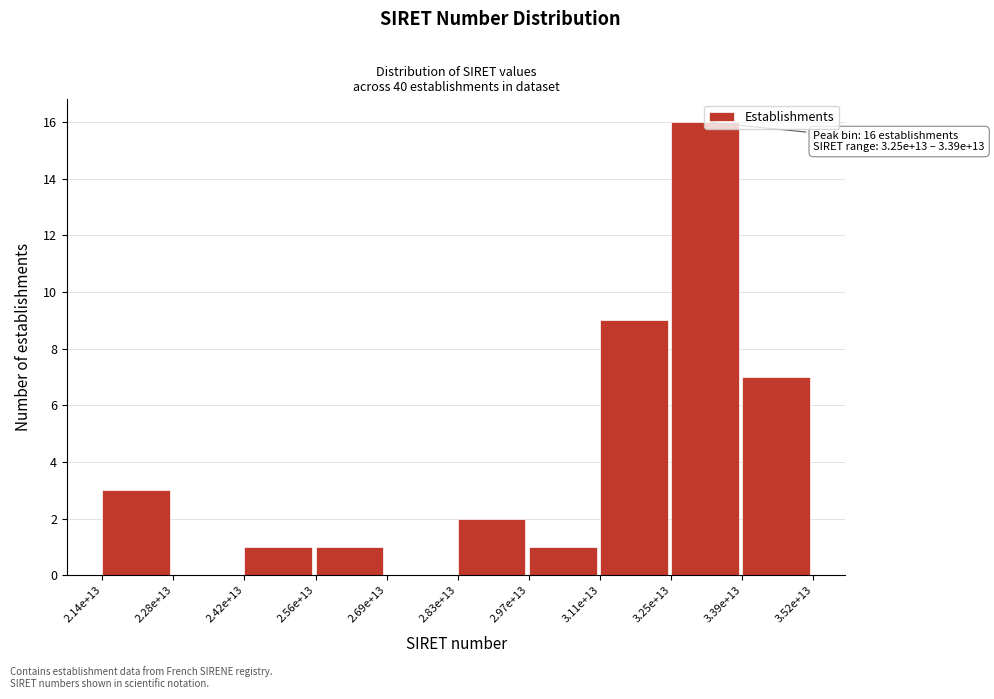

What is the sum of all values?

40